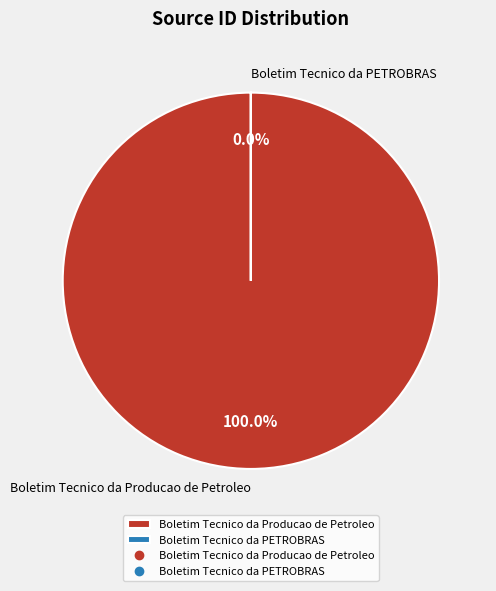

Between Boletim Tecnico da PETROBRAS and Boletim Tecnico da Producao de Petroleo, which is larger?

Boletim Tecnico da Producao de Petroleo